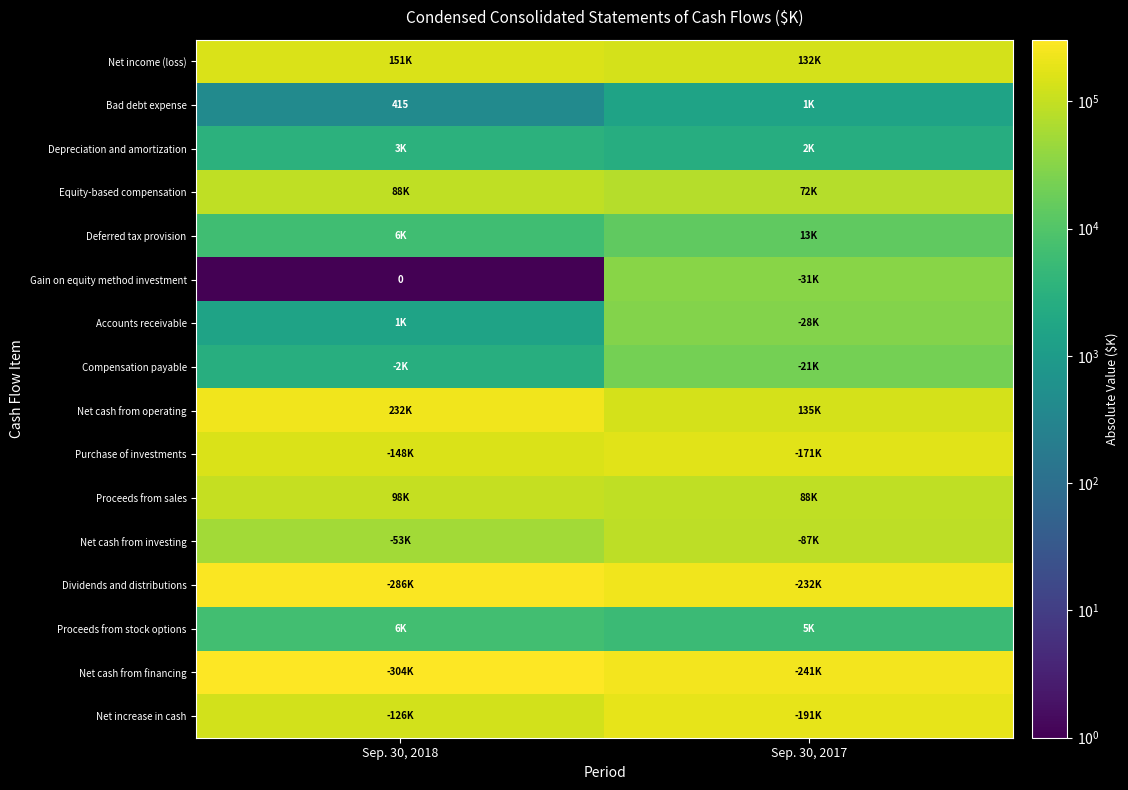

Is the value of Net income (loss) at Sep. 30, 2018 greater than the value of Net cash from financing at Sep. 30, 2017?

No